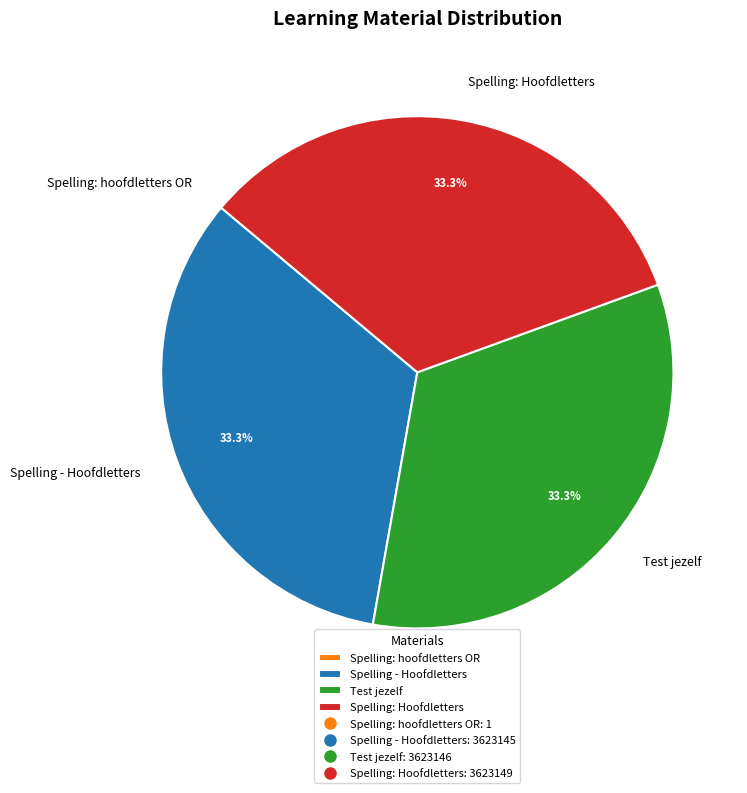

Is there a majority slice in this chart?

No